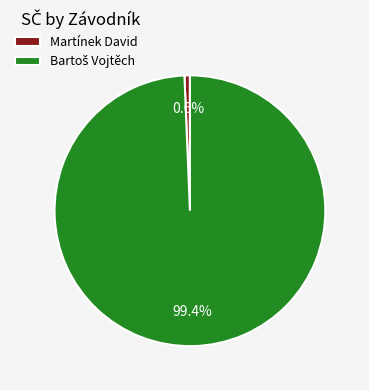

Does any single category account for the majority?

Yes